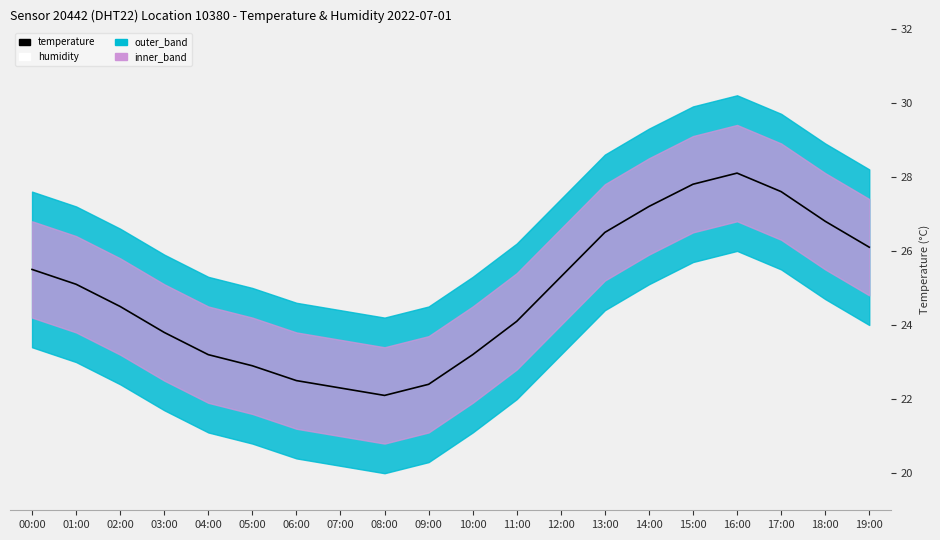

Is the value of humidity at 13:00 greater than the value of temperature at 02:00?

No